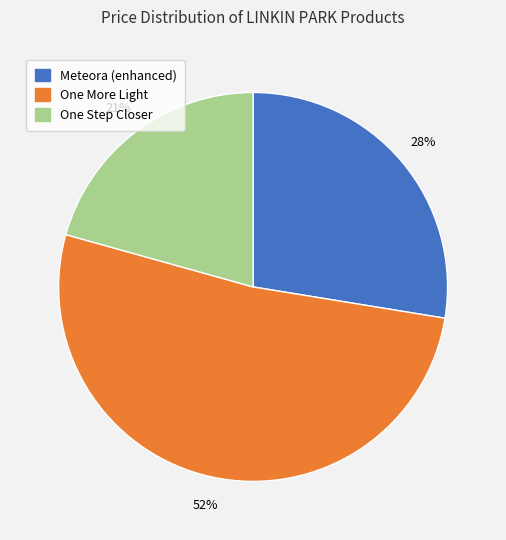

What percentage is the Meteora (enhanced) slice, to the nearest percent?

28%